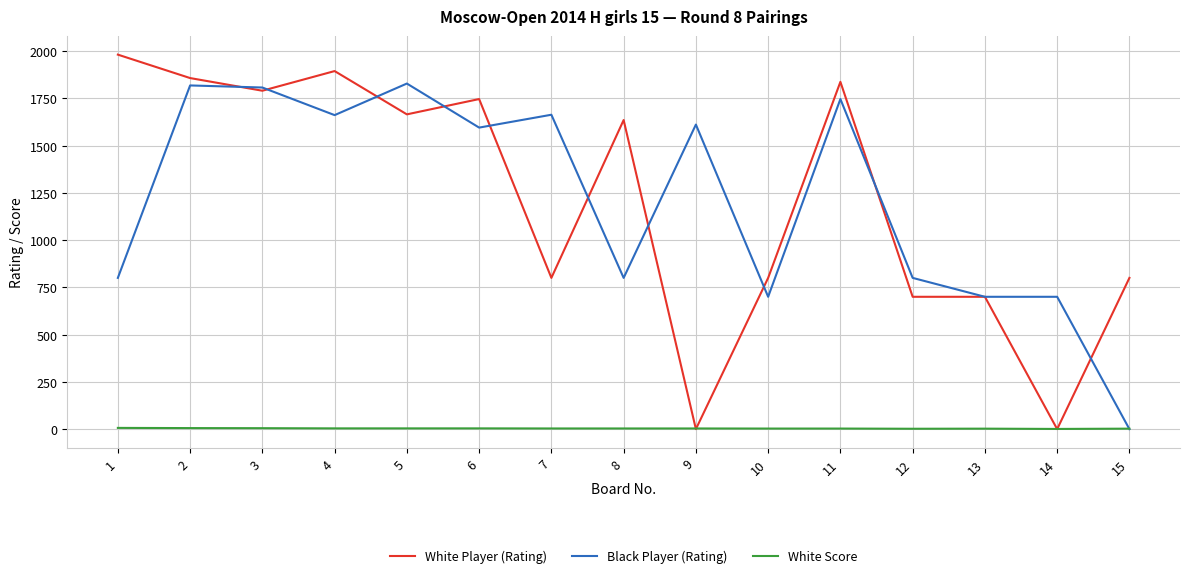

The value of Black Player (Rating) at 2 is 1134.9. True or false?

False